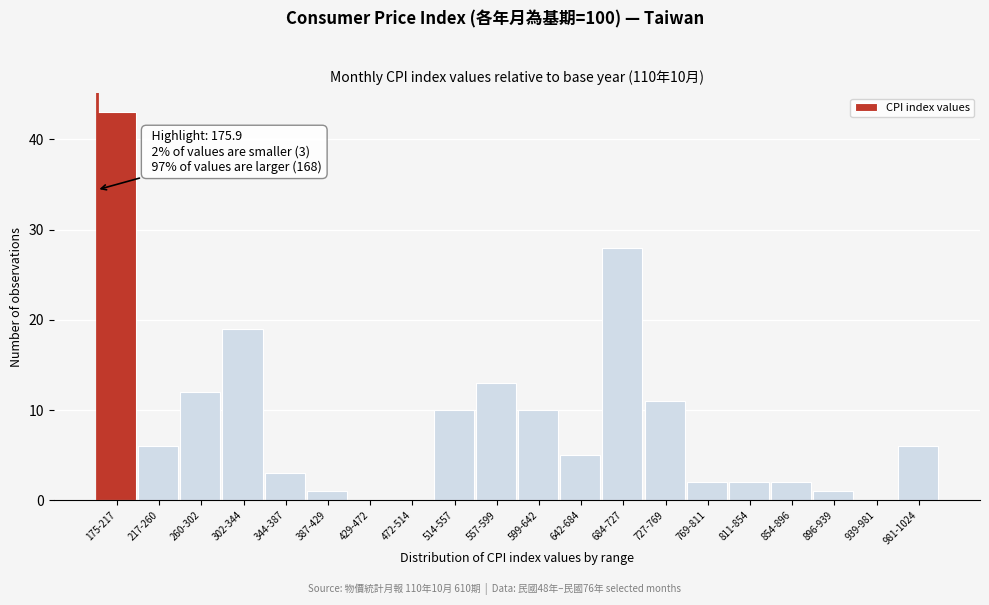

Reading left to right, extract all data points from this chart.

175-217=43	217-260=6	260-302=12	302-344=19	344-387=3	387-429=1	429-472=0	472-514=0	514-557=10	557-599=13	599-642=10	642-684=5	684-727=28	727-769=11	769-811=2	811-854=2	854-896=2	896-939=1	939-981=0	981-1024=6